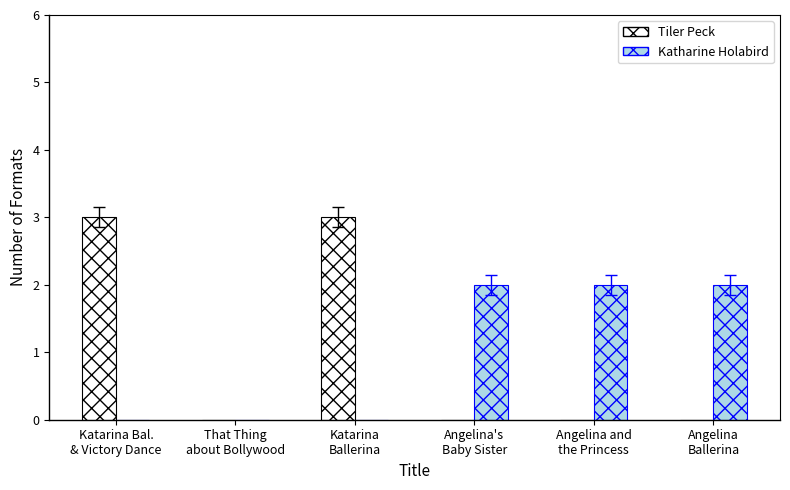

What is the maximum value shown in the chart?

3